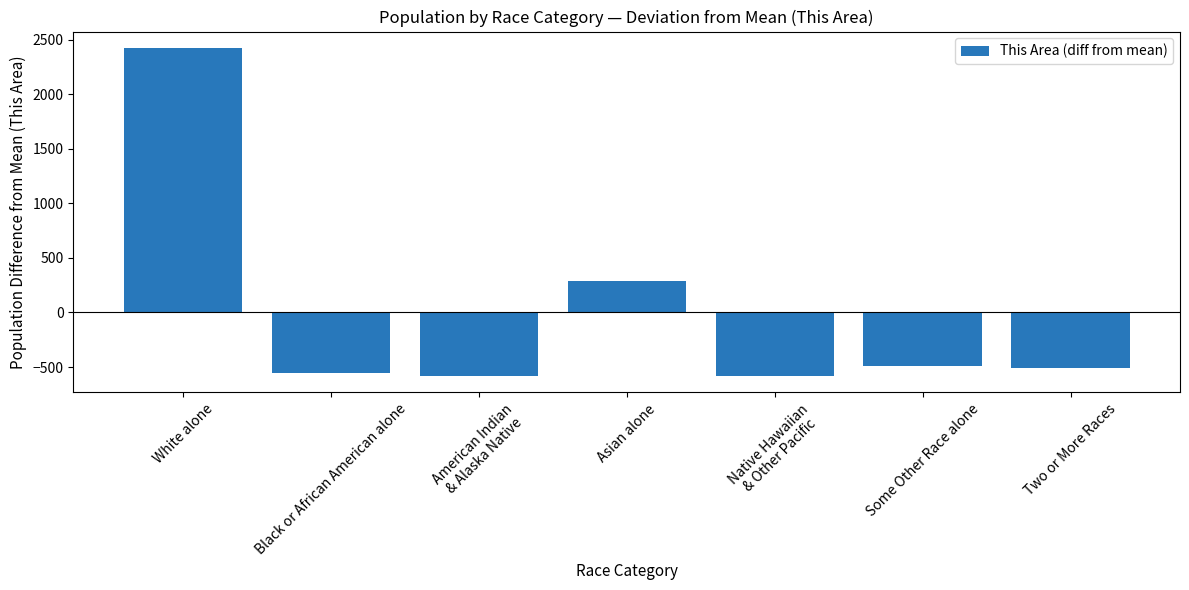

At which label does the data first exceed -509?

White alone